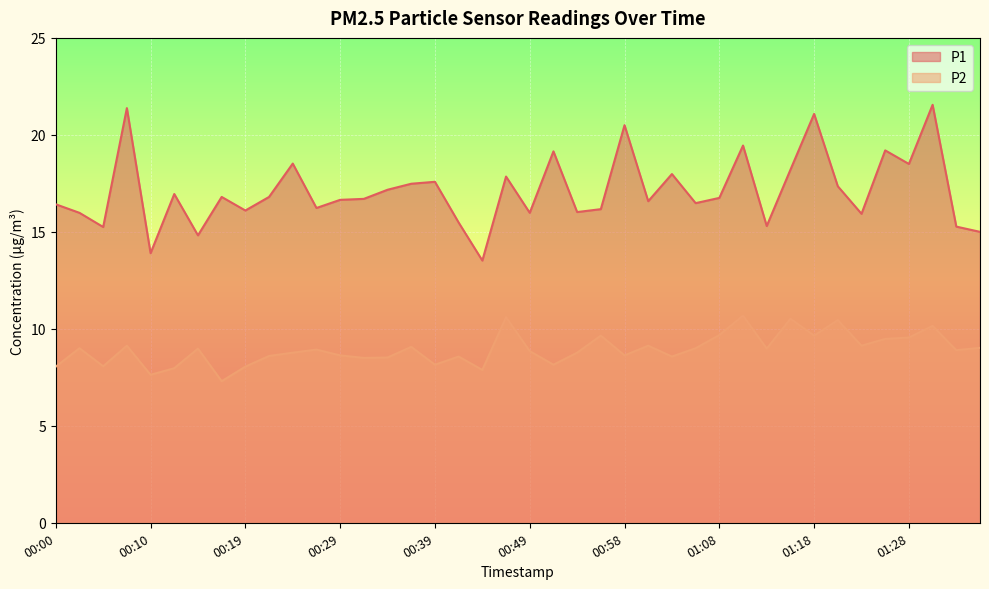

List the series in order of their overall mean, highest first.

P1, P2